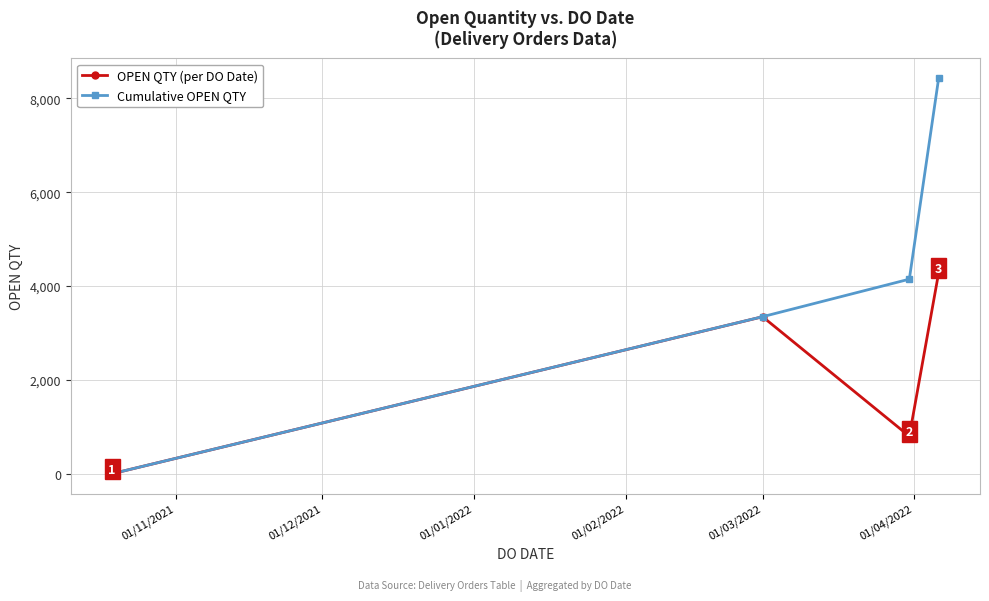

How many lines are shown in the chart?

2